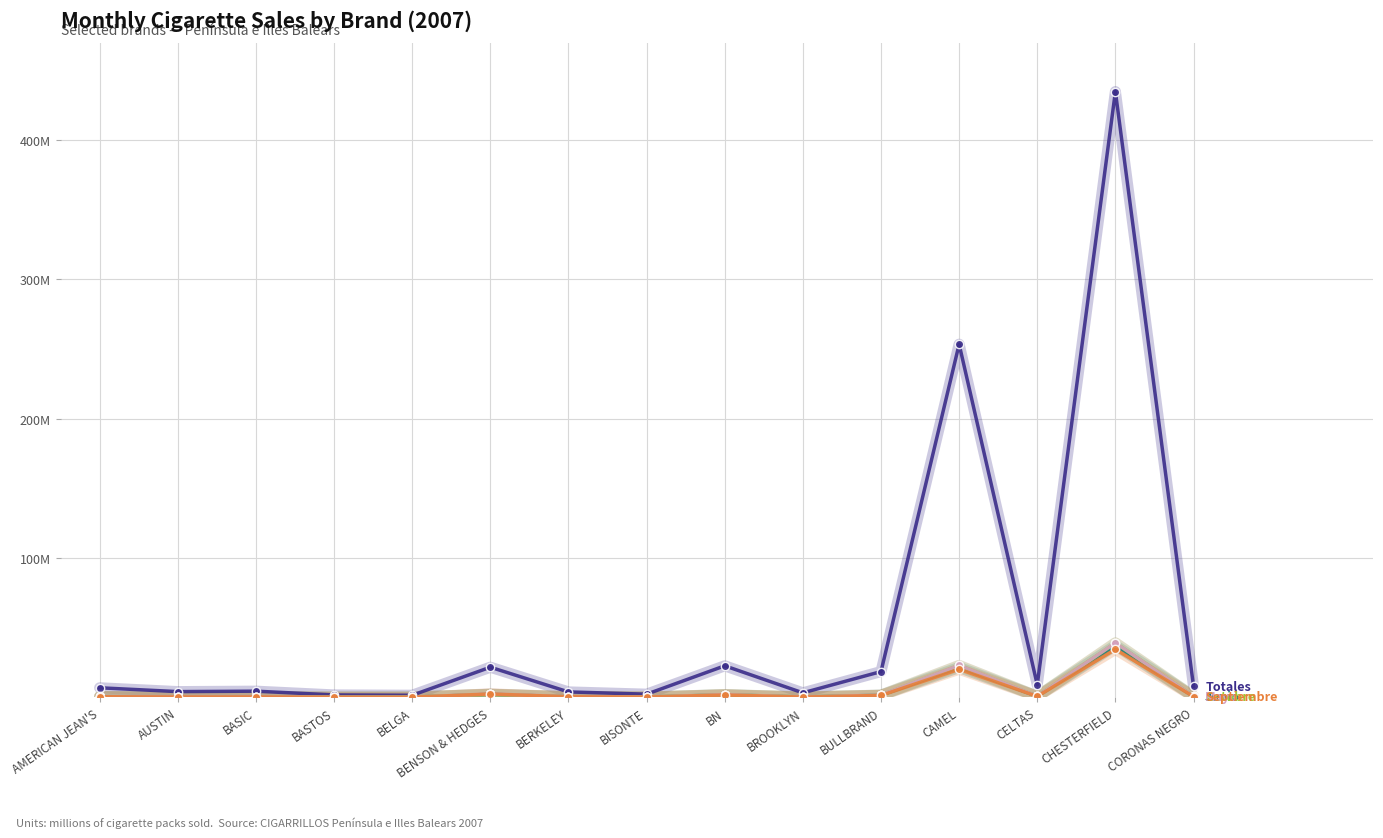

Does the chart have visible grid lines?

Yes